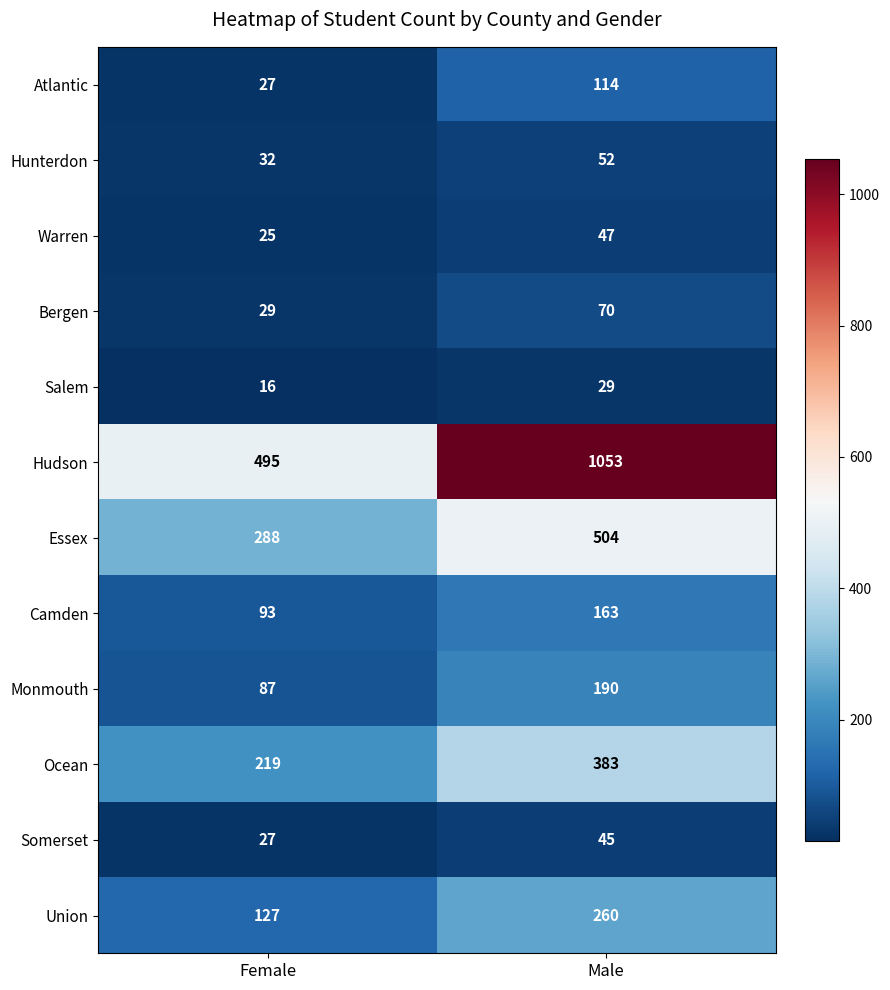

Which category has the lowest value across all series?

Female